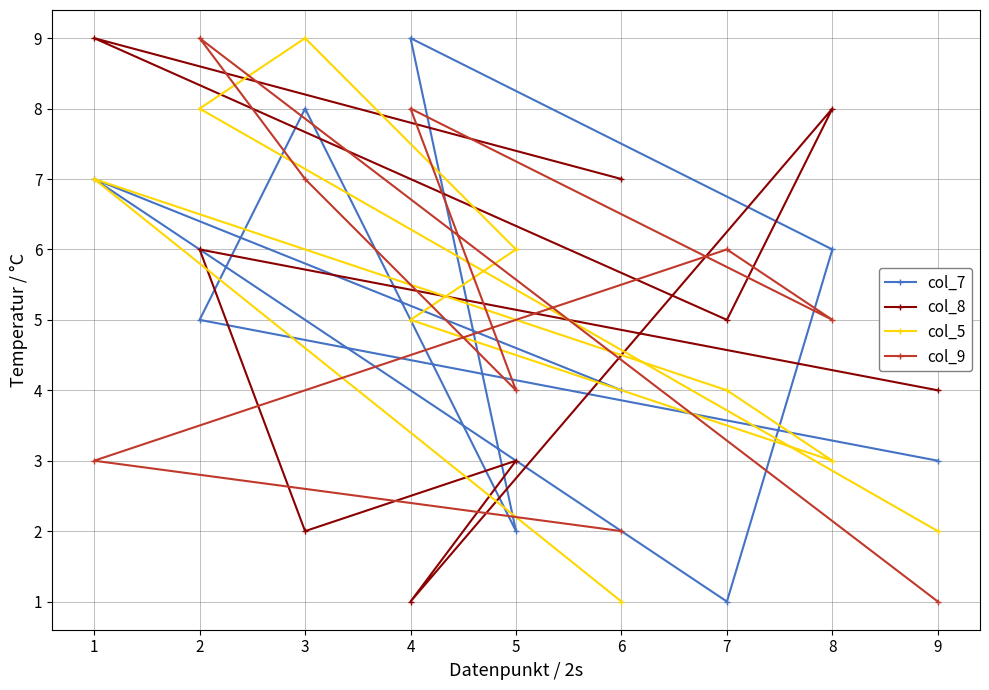

True or false: col_9 and col_7 intersect in this chart.

True